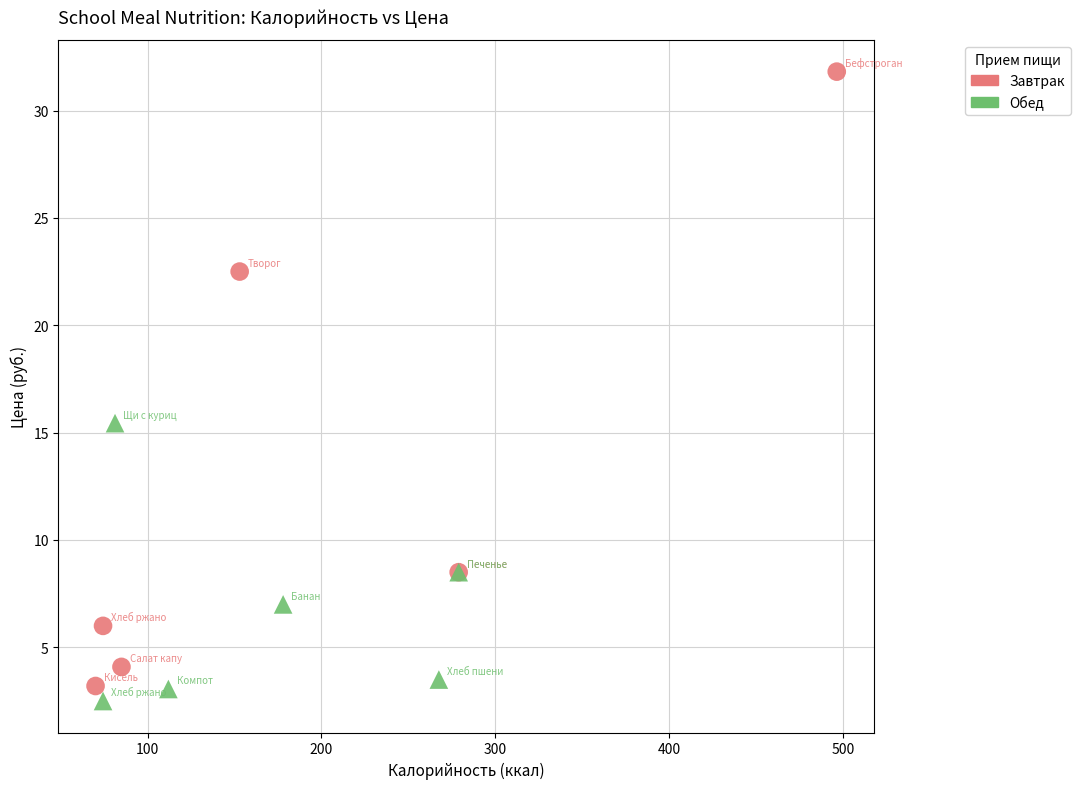

Which series reaches the minimum Y coordinate?

Обед